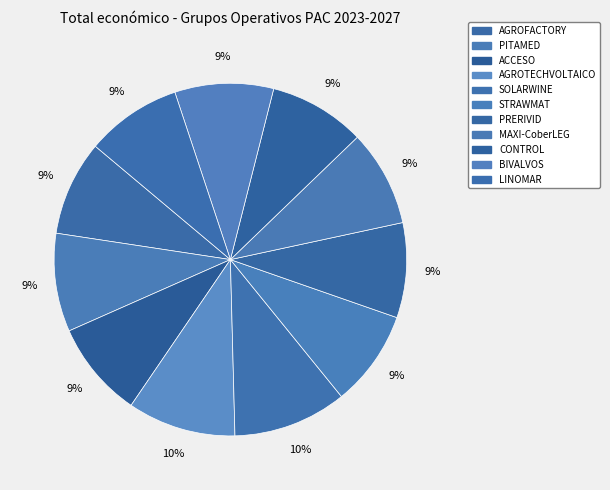

How many segments does this pie chart have?

11